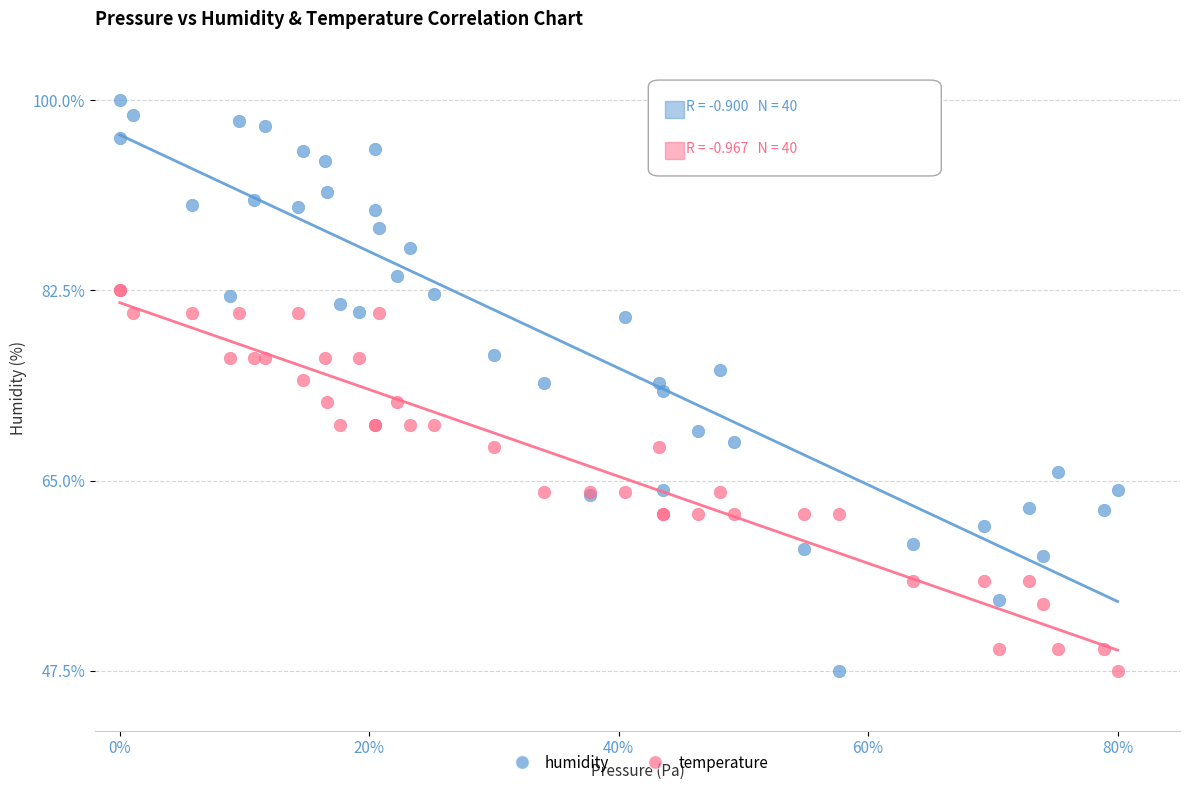

What is the X range (max minus min) for the scatter plot?

0.8